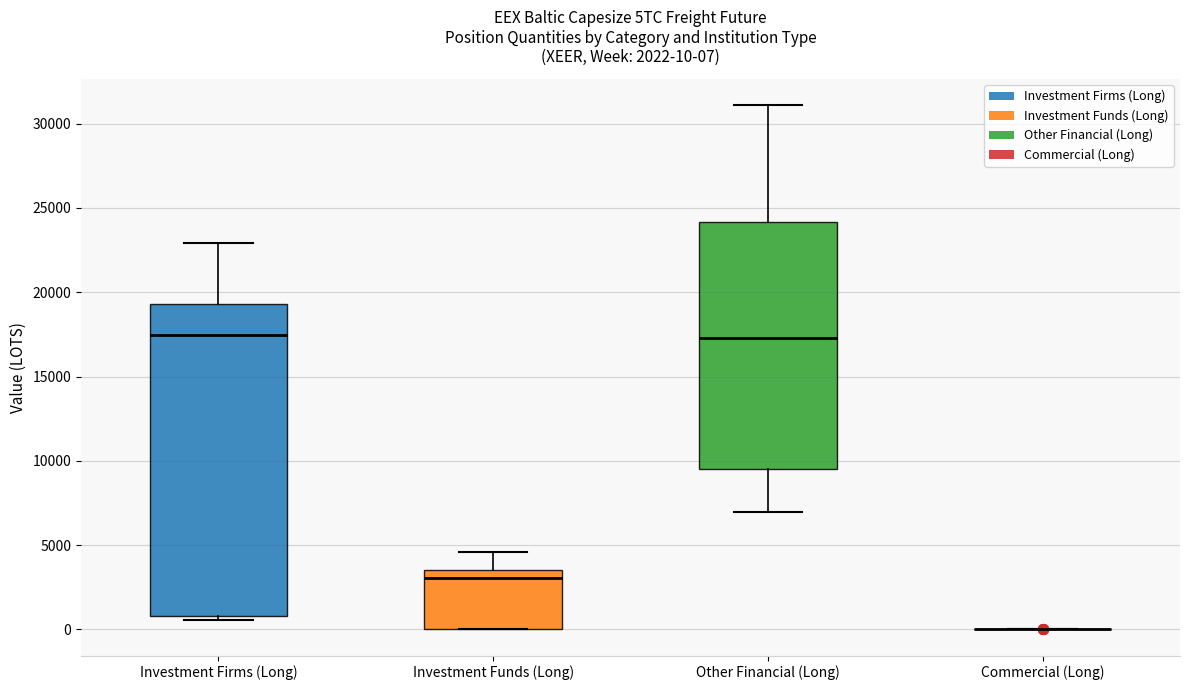

Comparing the boxes themselves (not the whiskers), which one is the tallest?

Investment Firms (Long)